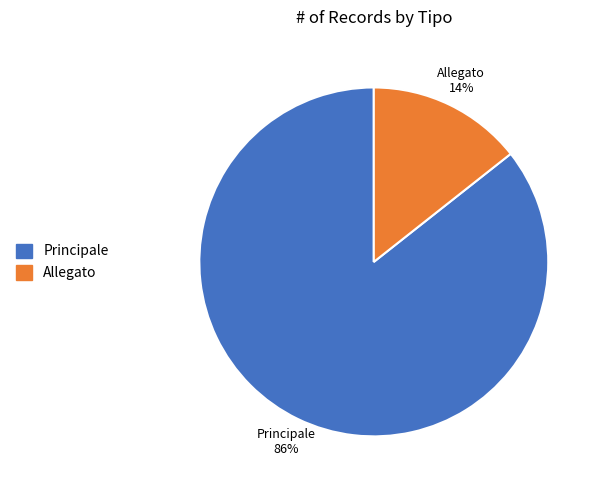

Between Principale and Allegato, which is larger?

Principale